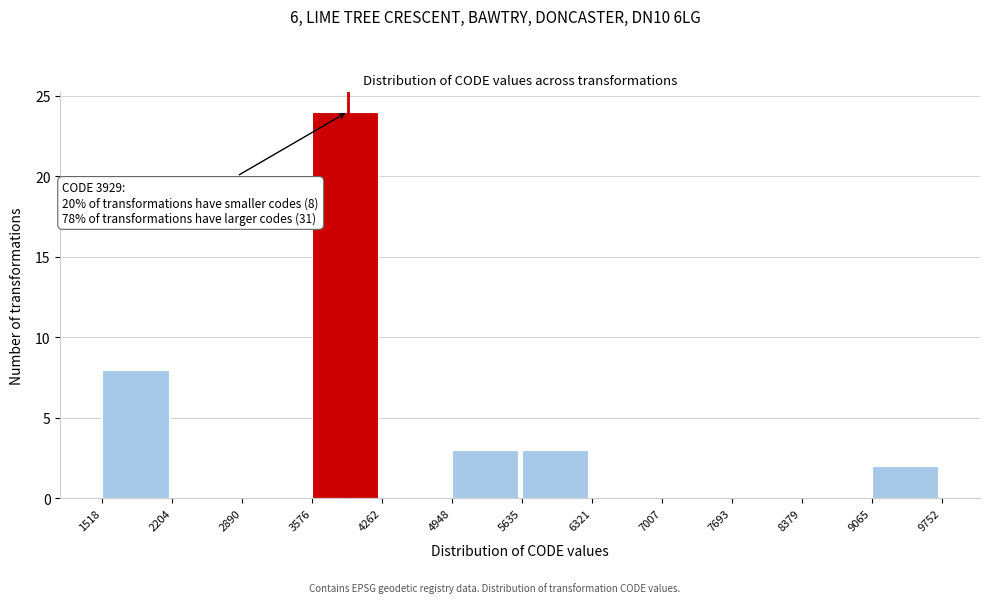

Over which range of the x-axis is the bar tallest?

3576 to 4262